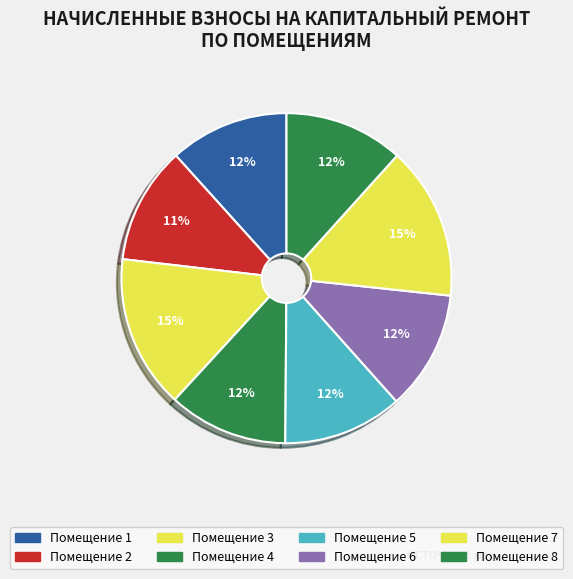

How many slices are in this pie chart?

8